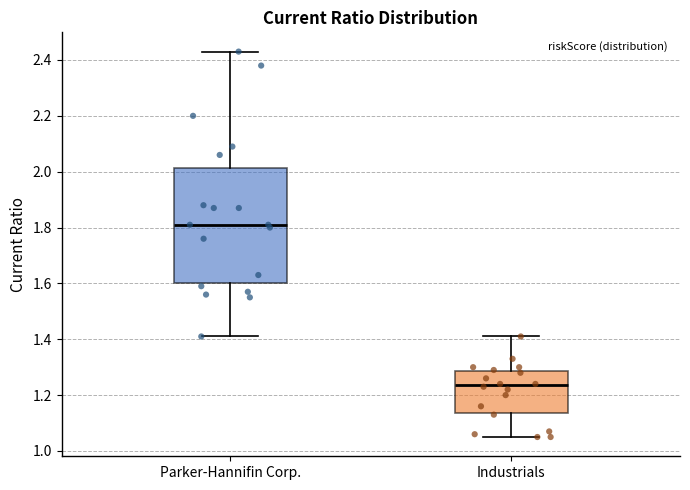

Reading left to right, read every box against the y-axis: the position of its median line, the range the box covers, and the ends of its whiskers. The values are not printed on the chart, so give them approximately, as read against the axis.

Parker-Hannifin Corp.: median 1.82, box 1.60 to 2.02, whiskers 1.42 to 2.44
Industrials: median 1.24, box 1.14 to 1.28, whiskers 1.06 to 1.42